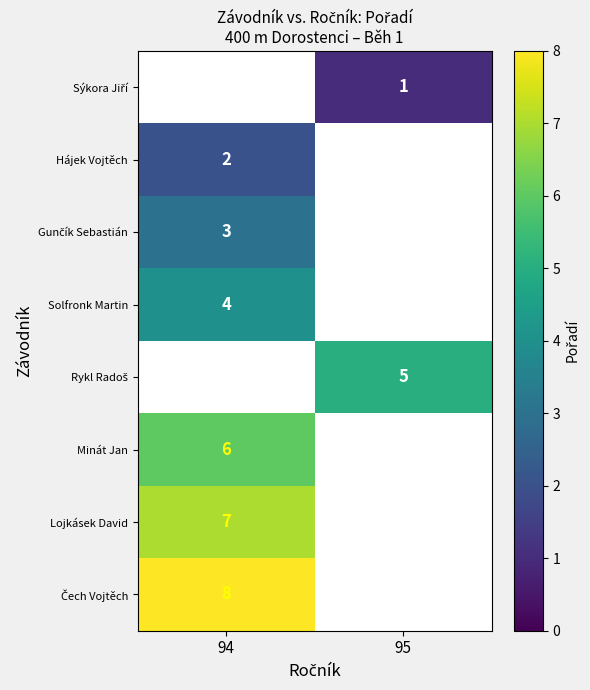

How many values in Minát Jan are above zero?

1